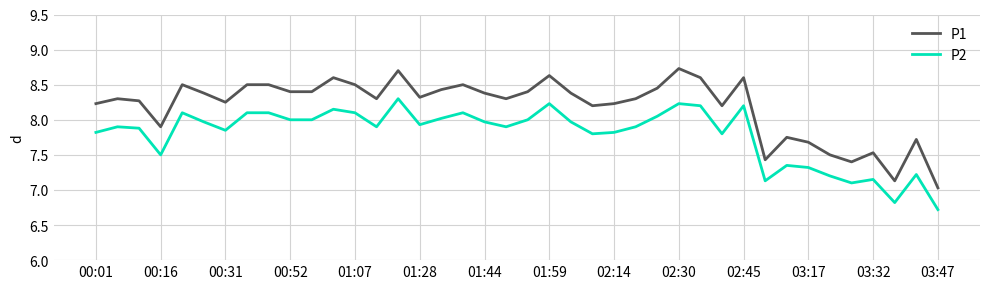

What is the highest value of the P1 series?

8.7